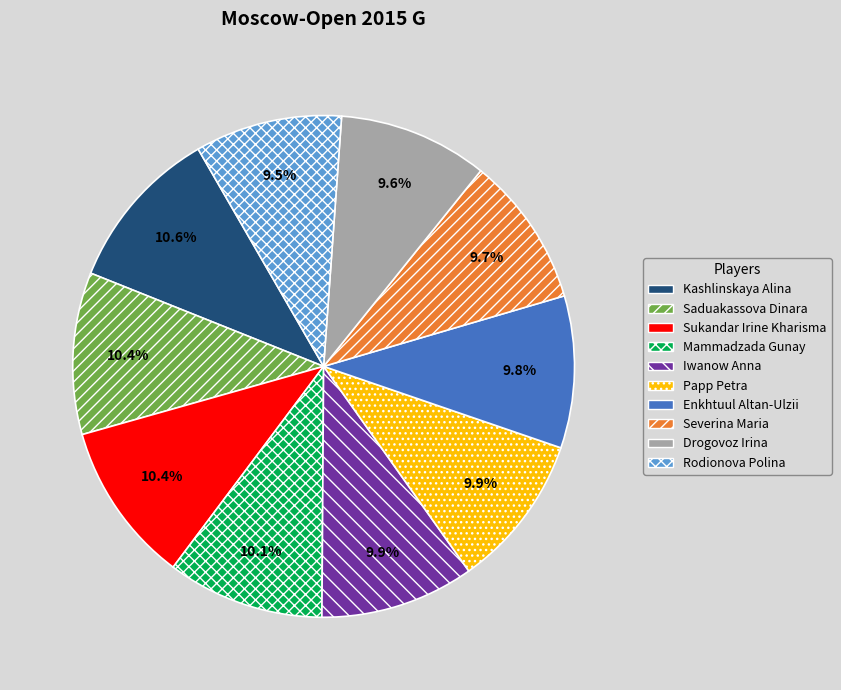

Approximately how many times larger is the value at Drogovoz Irina compared to Saduakassova Dinara?

0.9